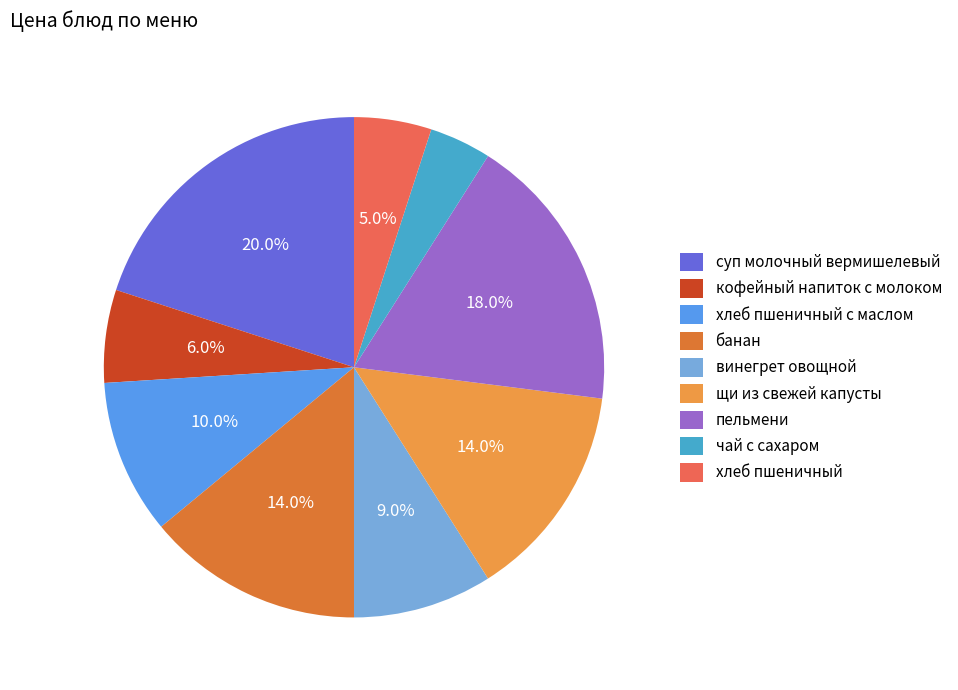

Approximately how many times larger is the value at кофейный напиток с молоком compared to банан?

0.4